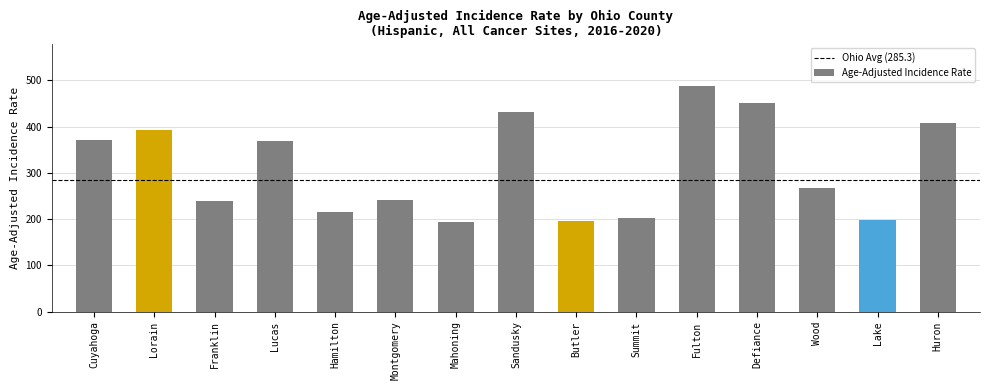

How many bars are there in total?

15